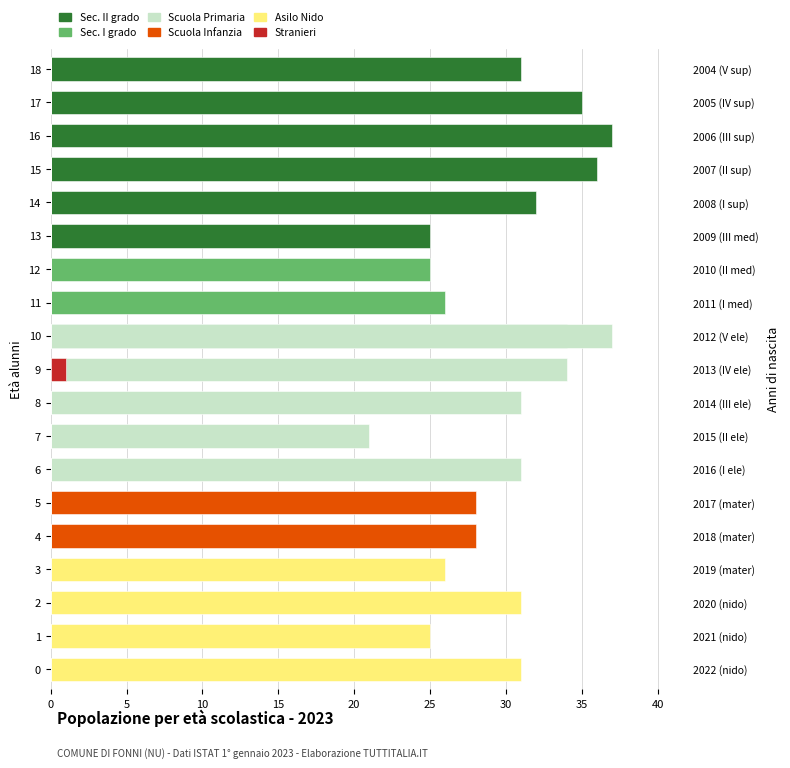

True or false: Asilo Nido has a value of 0 at 14.

True